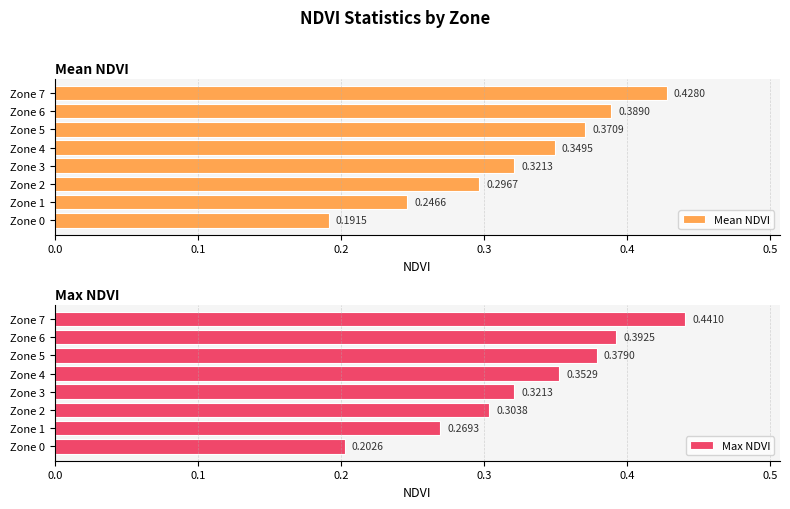

What is the value of the Mean NDVI bar at the 3rd from the left?

0.3